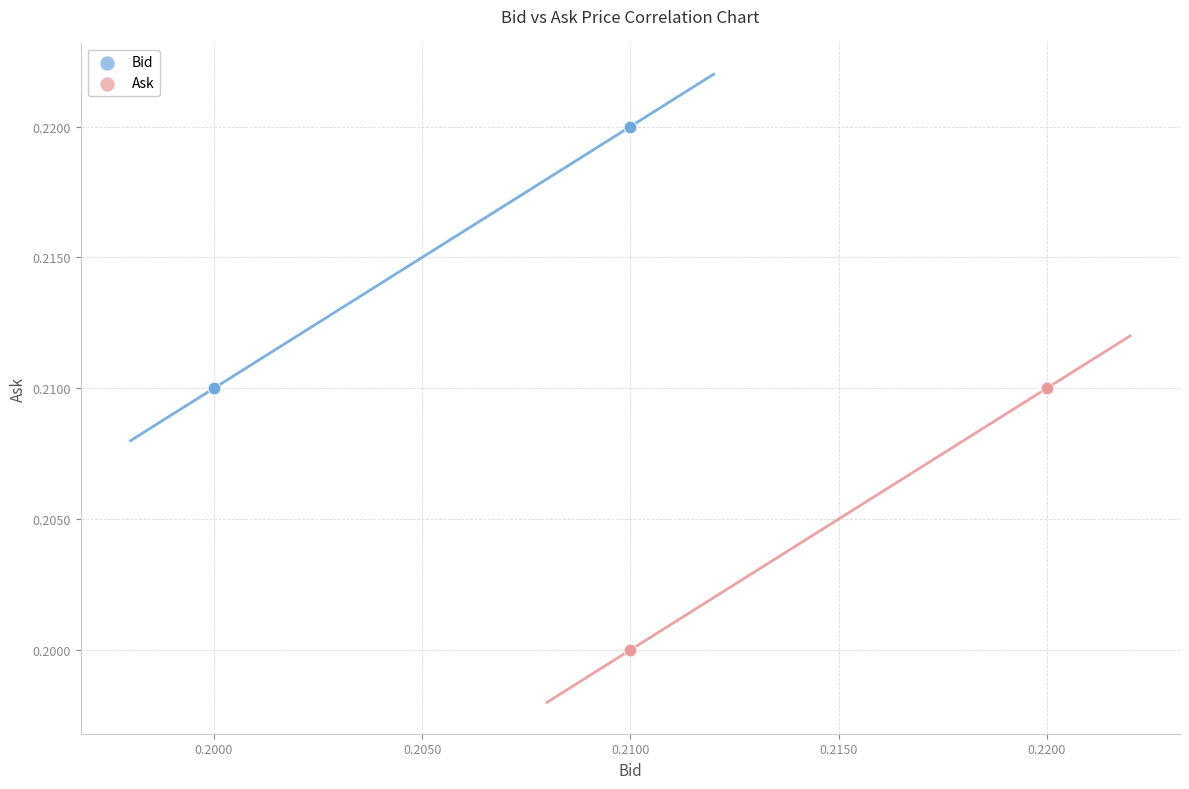

Which series contains the highest Y value?

Bid